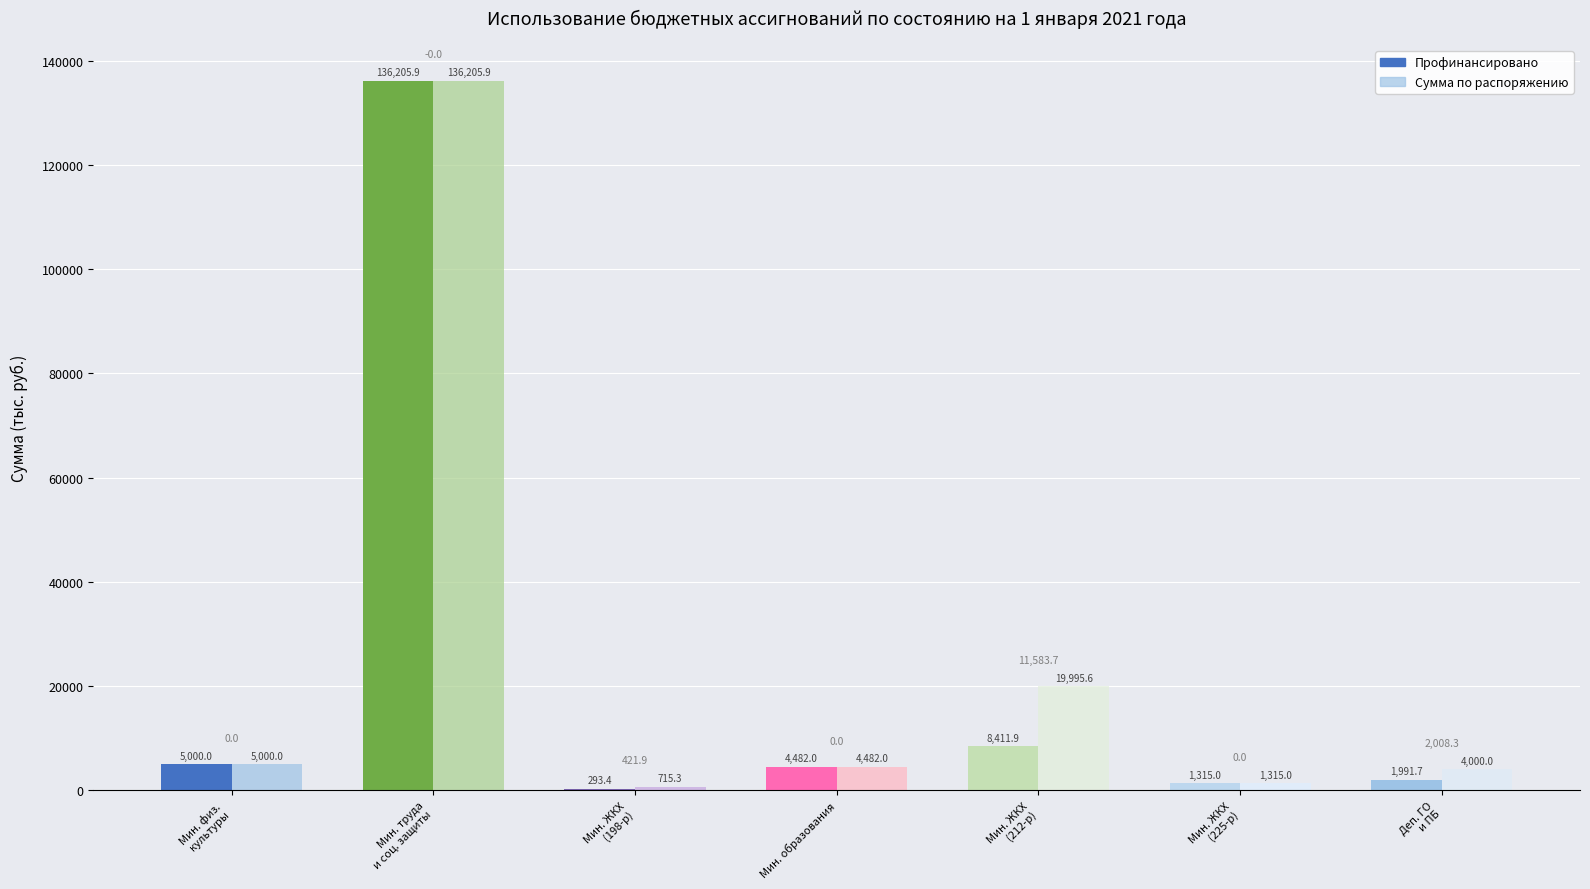

Where is Сумма по распоряжению nearest to the value 68460?

5